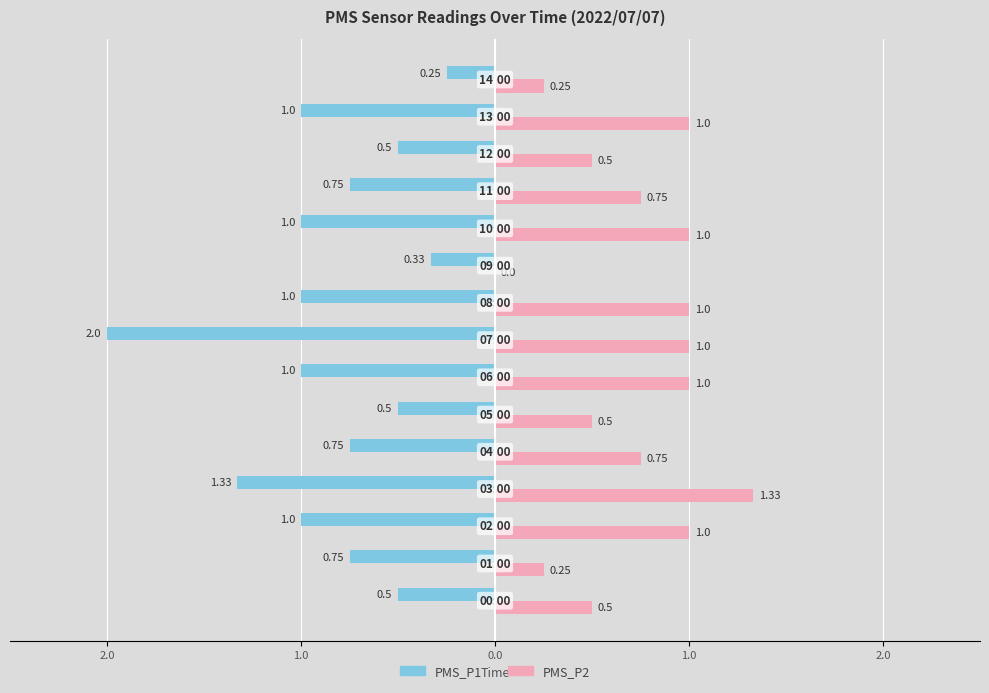

What are all the series names shown in the legend?

PMS_P1, PMS_P2